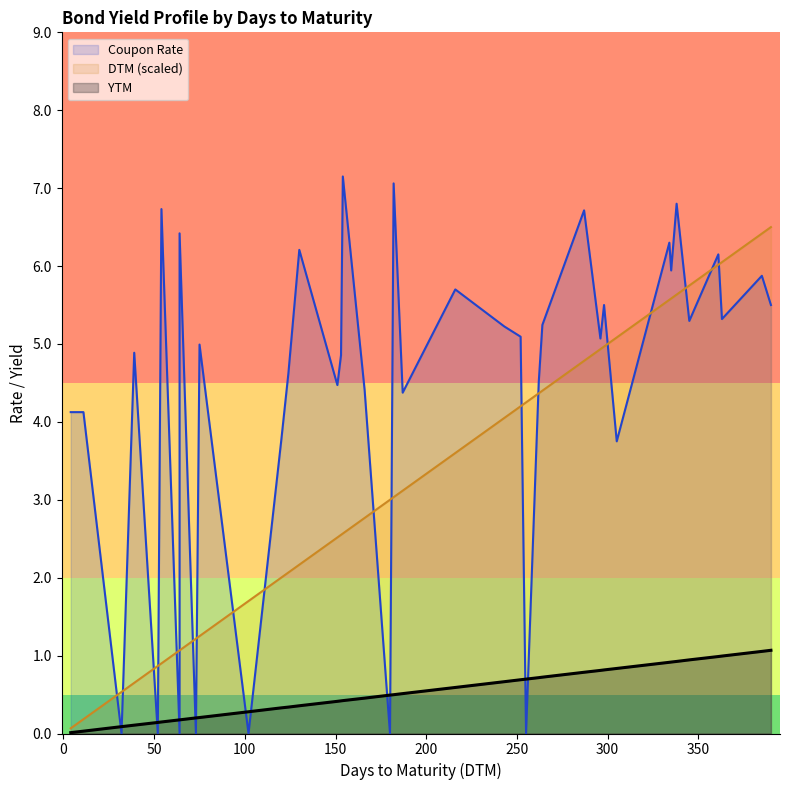

How many values in the Coupon Rate series exceed 5?

20